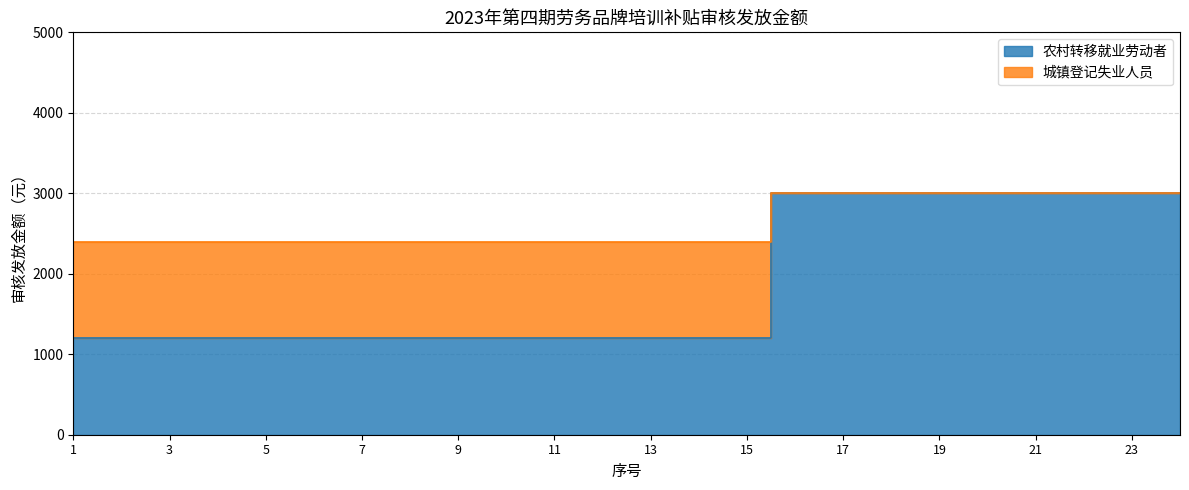

True or false: 农村转移就业劳动者 has more than 2 interior local peaks.

False